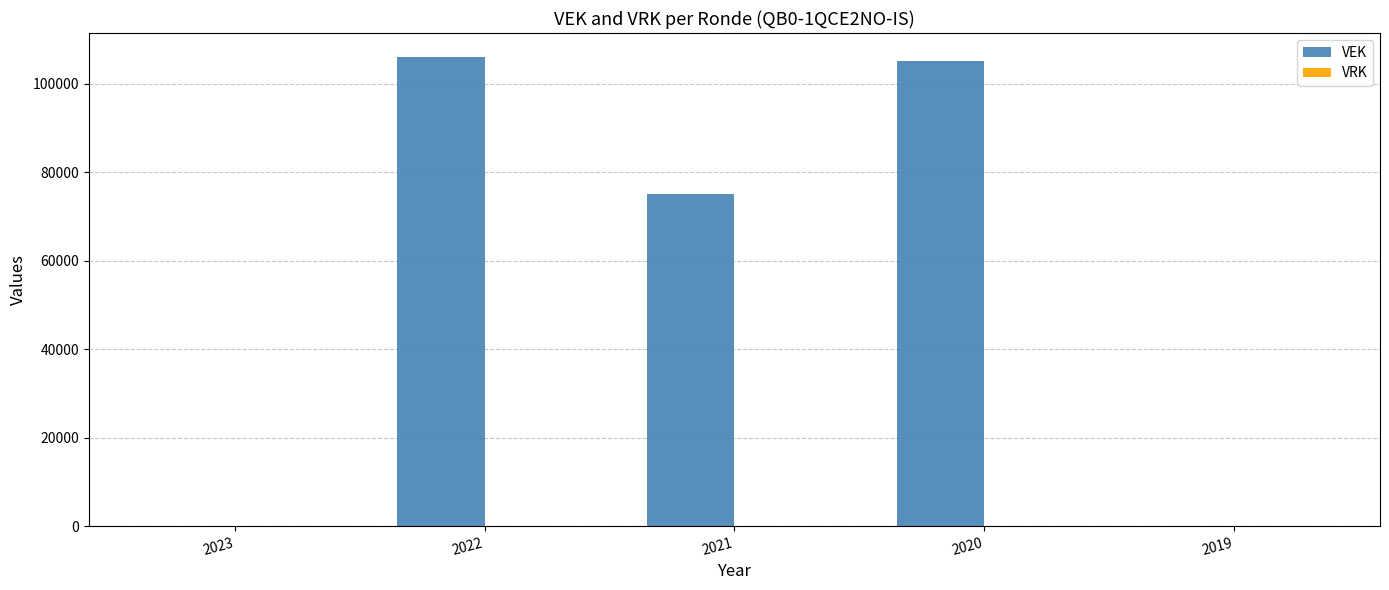

What is the greatest value displayed?

106120